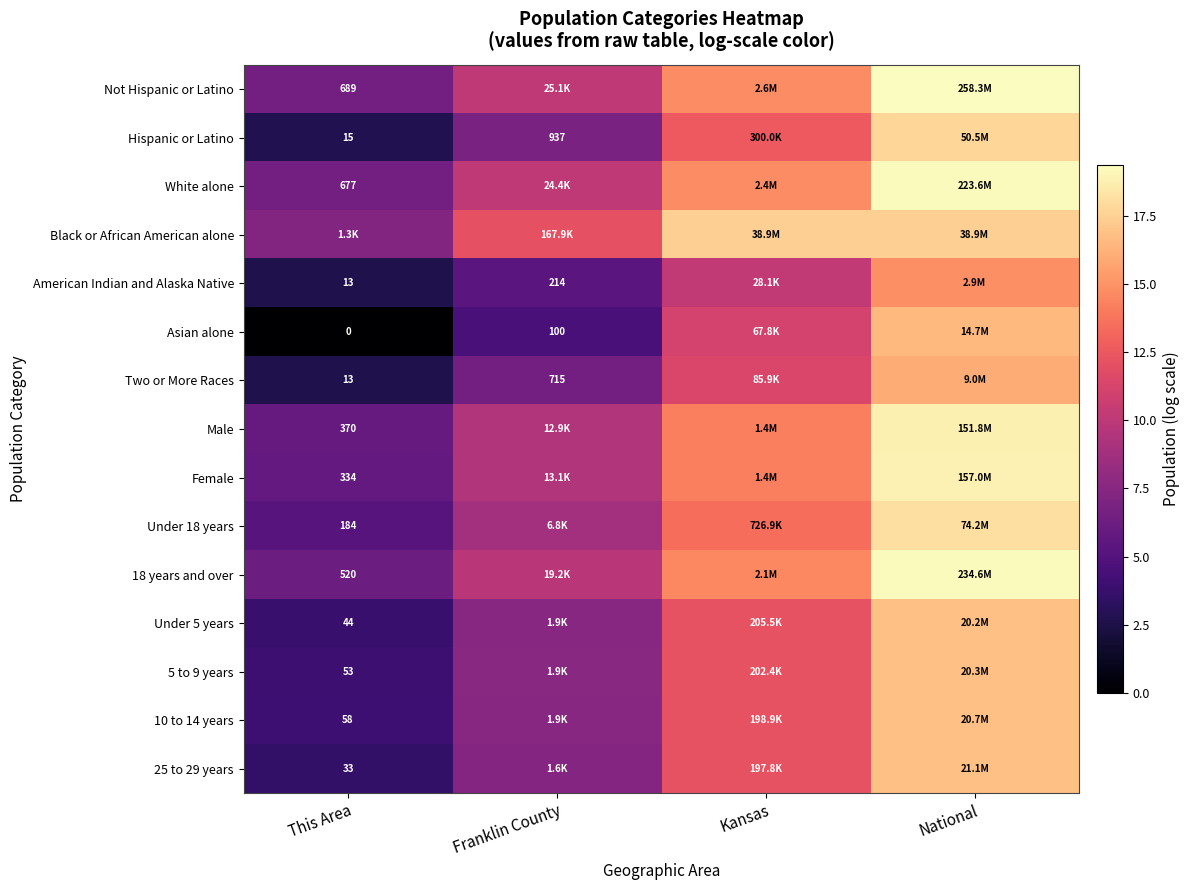

Rank the series at National from lowest to highest value.

American Indian and Alaska Native, Two or More Races, Asian alone, Under 5 years, 5 to 9 years, 10 to 14 years, 25 to 29 years, Black or African American alone, Hispanic or Latino, Under 18 years, Male, Female, White alone, 18 years and over, Not Hispanic or Latino